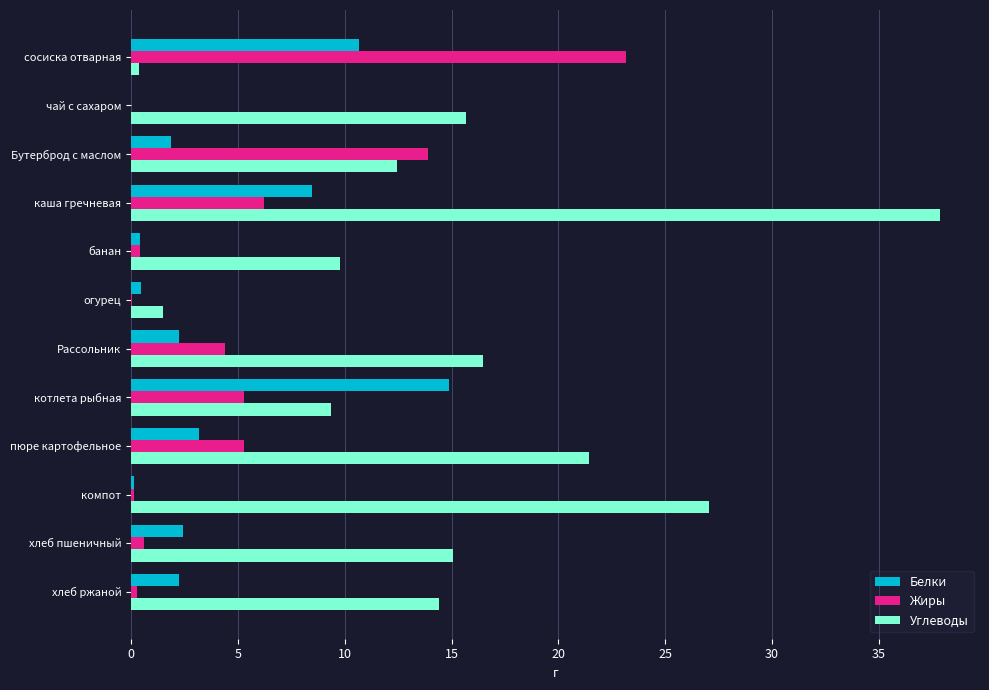

What is the maximum value shown in the chart?

37.8